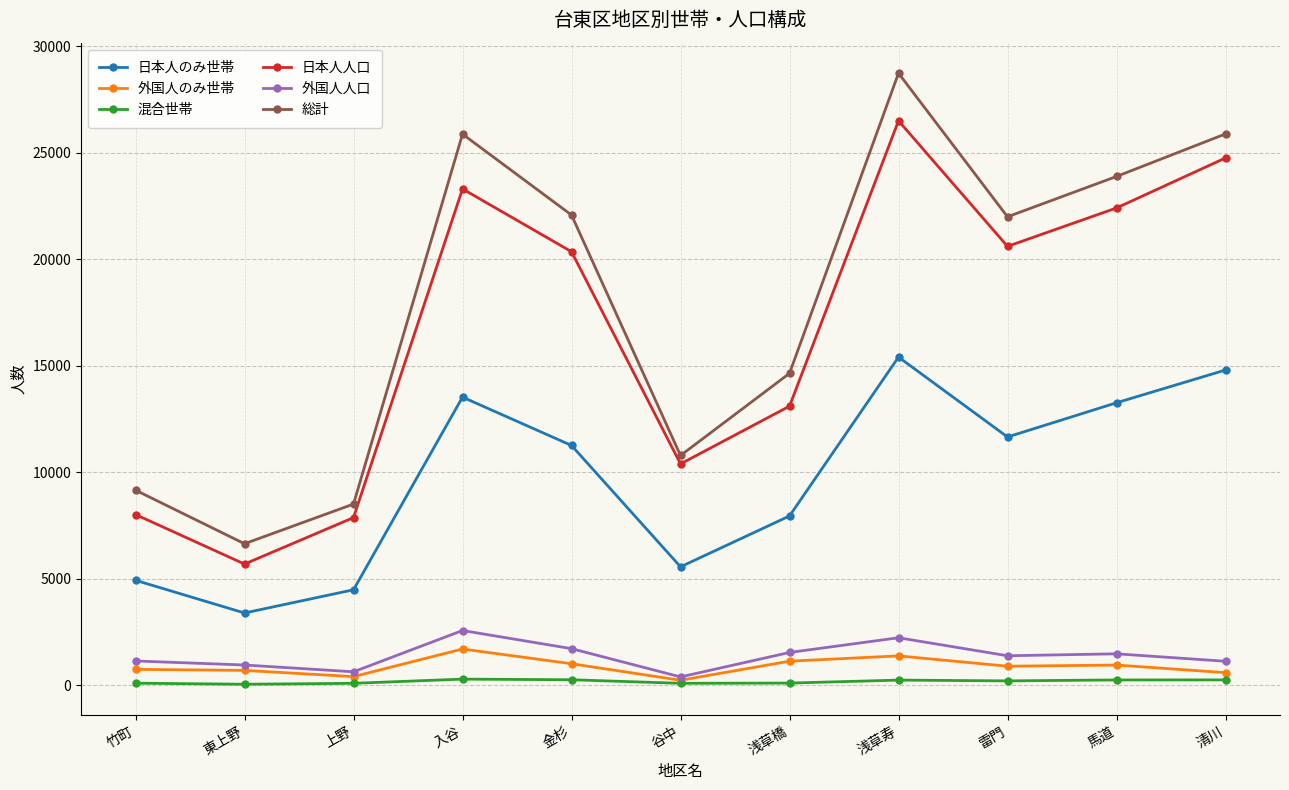

What is the smallest value displayed?

51